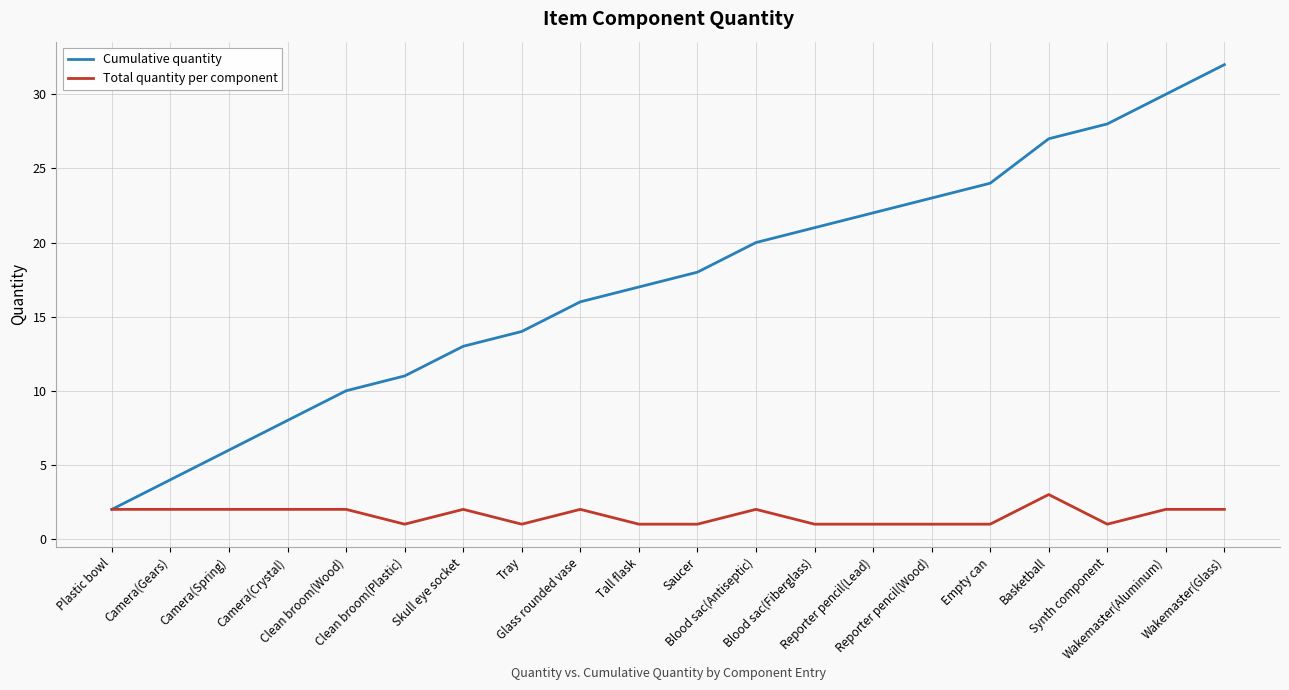

List the series in order of their overall mean, lowest first.

Total quantity per component, Cumulative quantity